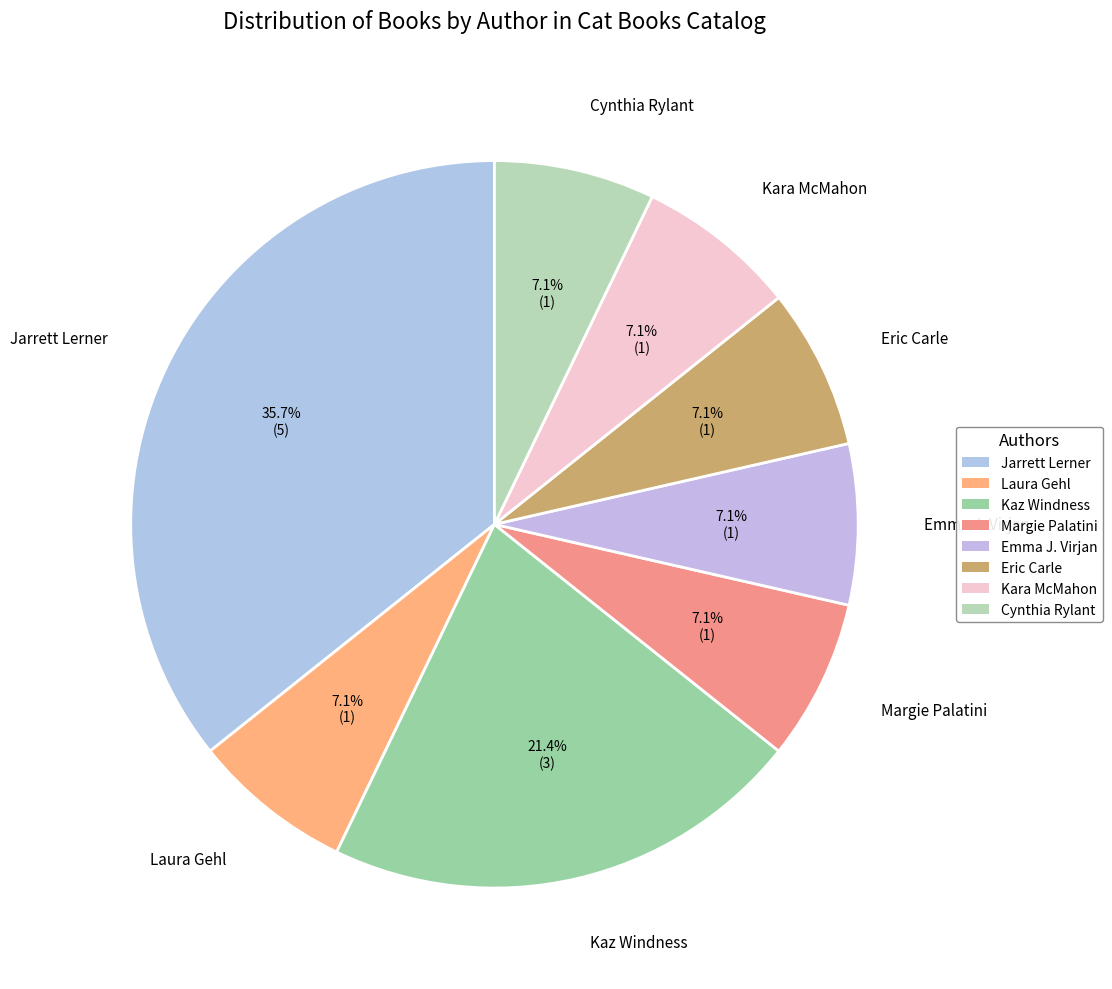

To the nearest percent, what percentage of the pie is Kara McMahon?

7%